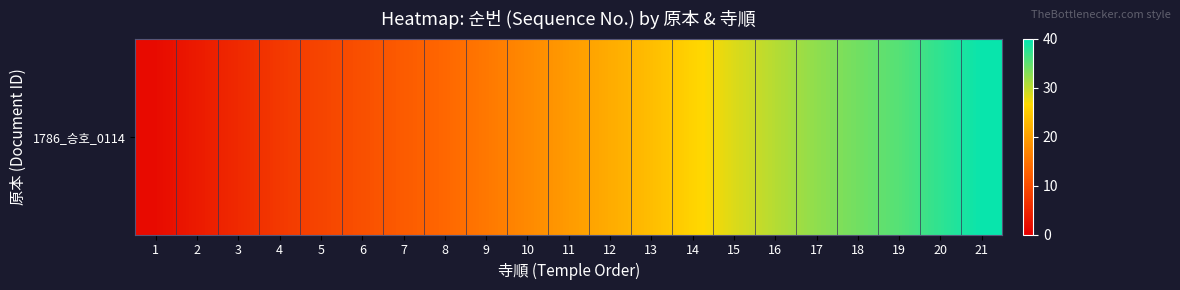

How many categories are shown in the chart?

21